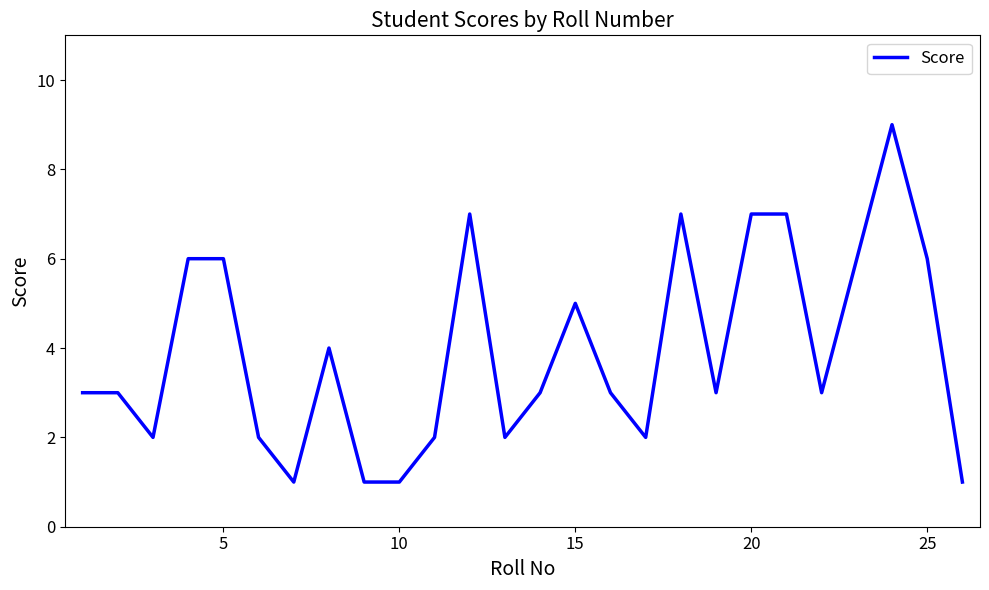

How many lines are shown in the chart?

1